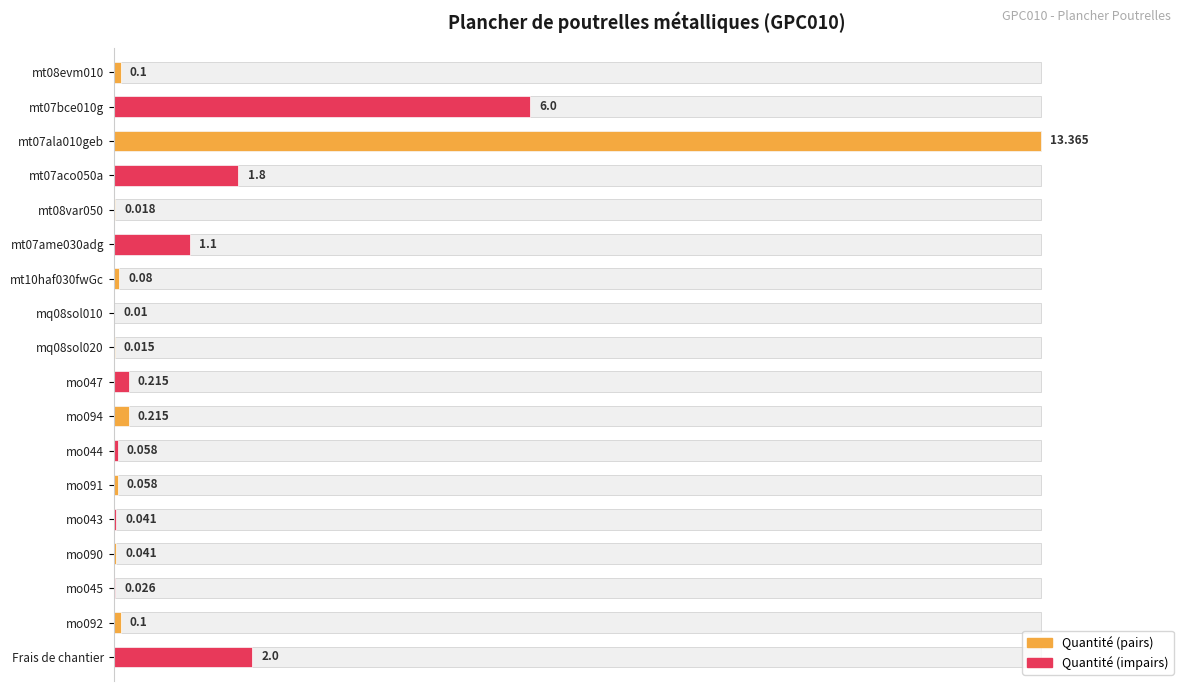

Between mo094 and mo090, which is larger?

mo094